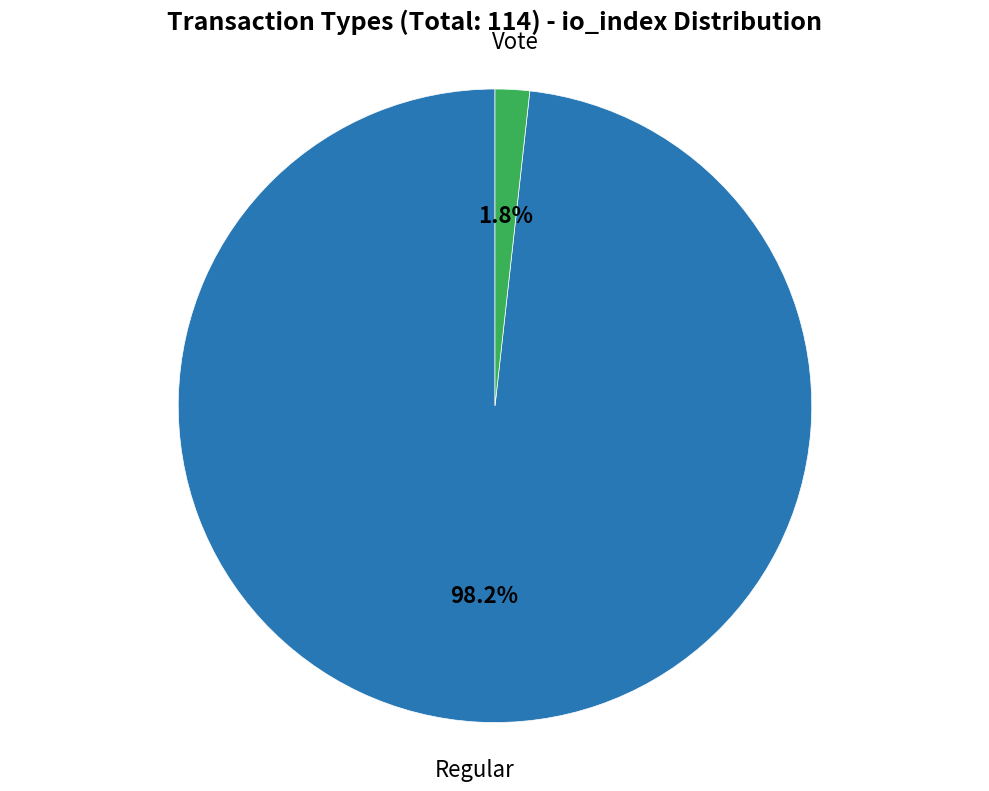

Is there a majority slice in this chart?

Yes